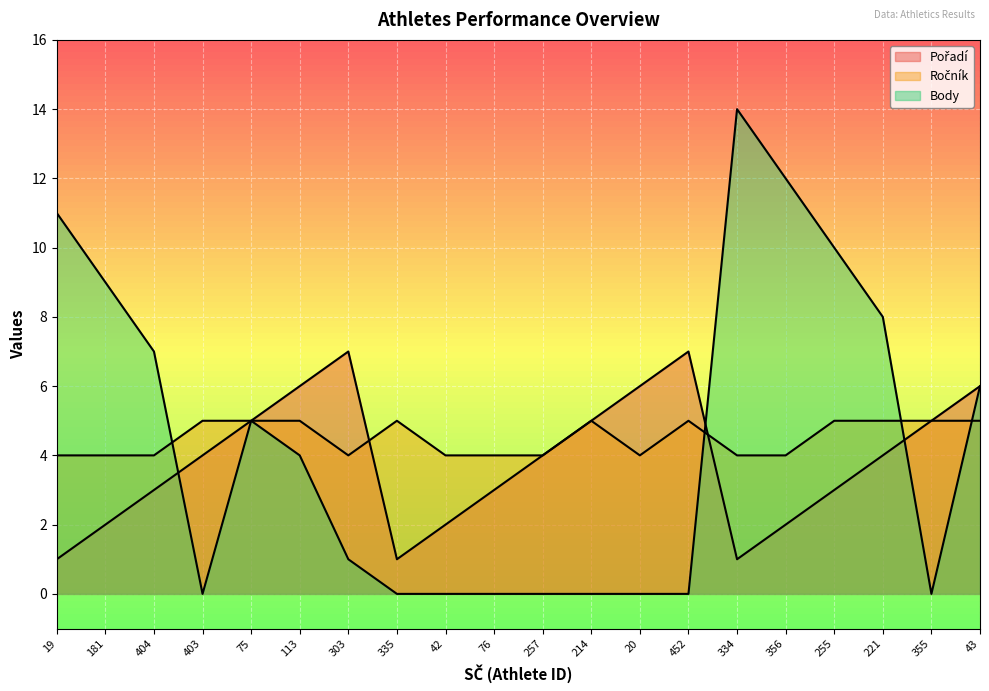

Reading left to right, extract all data points from this chart.

Pořadí: 1	2	3	4	5	6	7	1	2	3	4	5	6	7	1	2	3	4	5	6
Ročník: 4	4	4	5	5	5	4	5	4	4	4	5	4	5	4	4	5	5	5	5
Body: 11	9	7	0	5	4	1	0	0	0	0	0	0	0	14	12	10	8	0	6